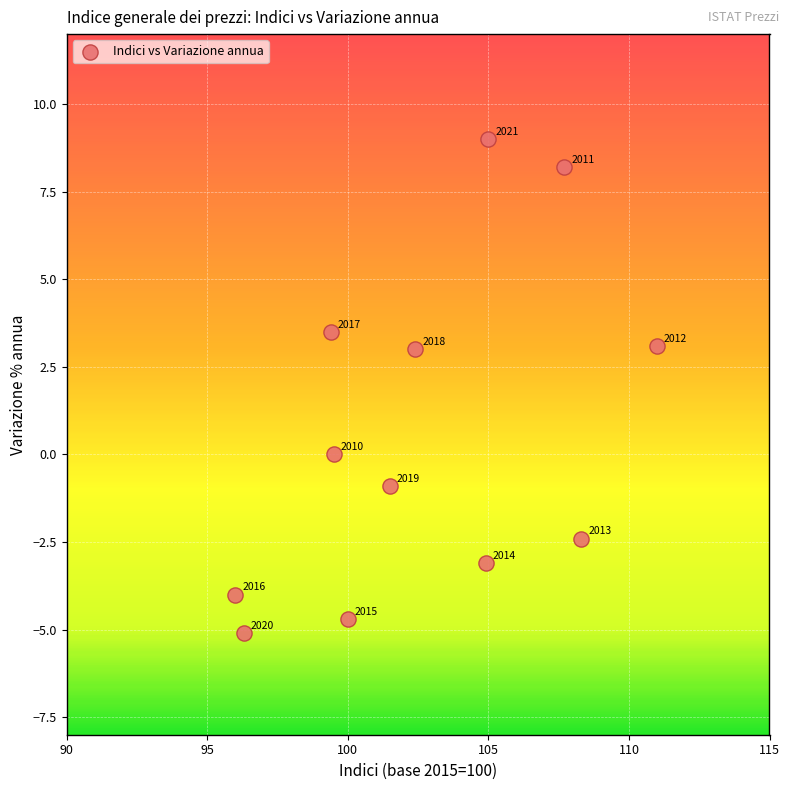

What is the range of Y values (max minus min)?

14.1